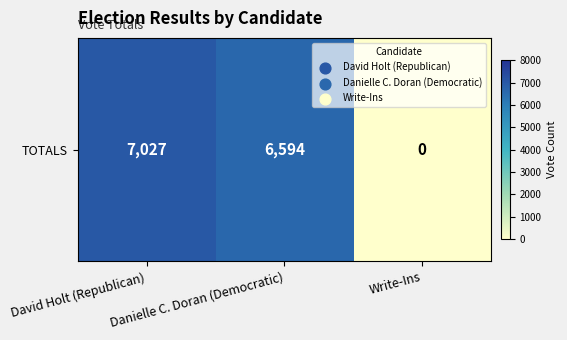

What is the difference between the maximum and minimum values?

7027